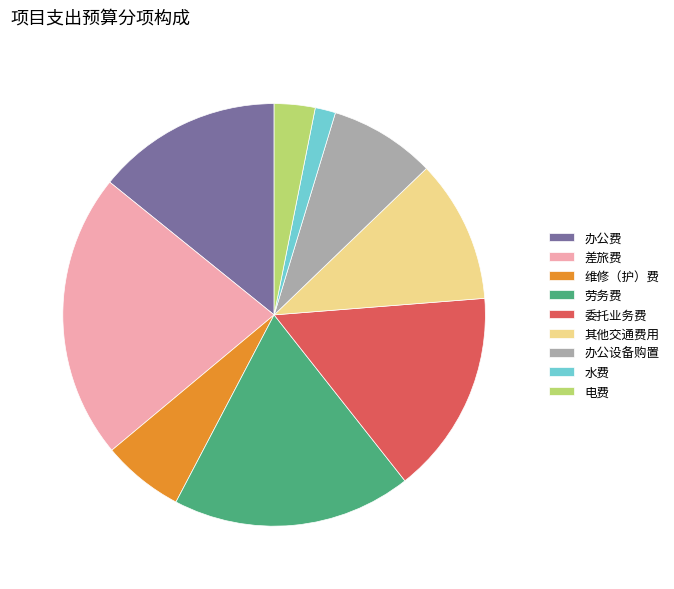

Which slice is the smallest?

水费